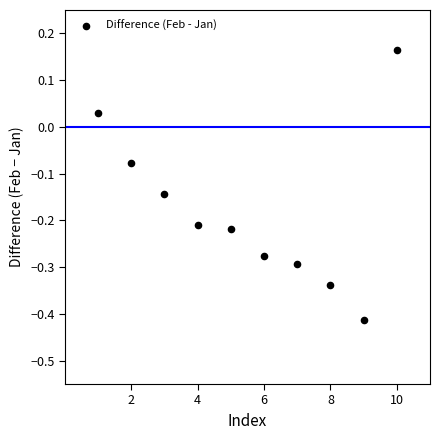

What is the range of Y values (max minus min)?

0.6